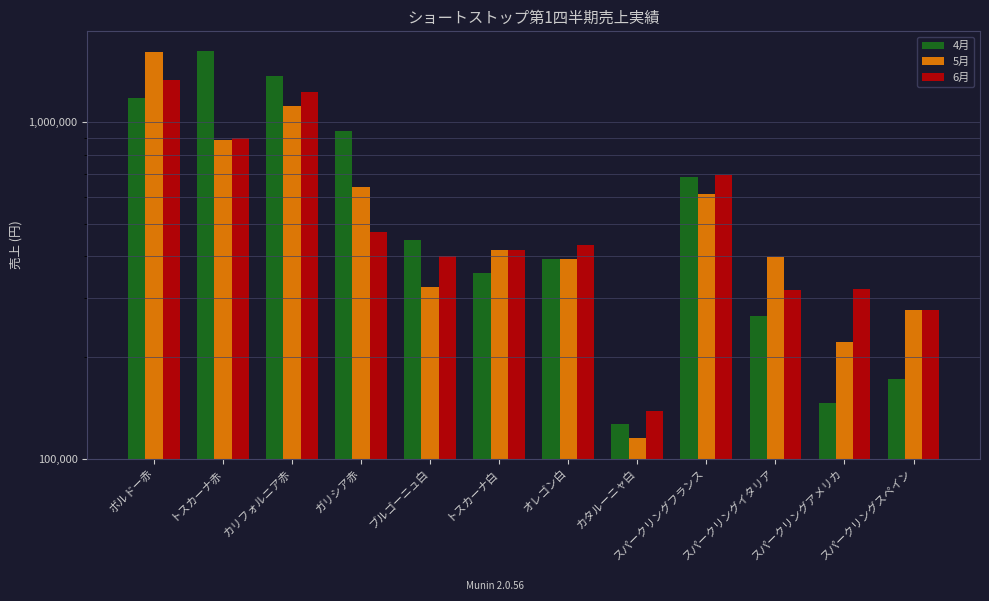

What value does the 5月 series have at トスカーナ赤, to the nearest 10?

887620